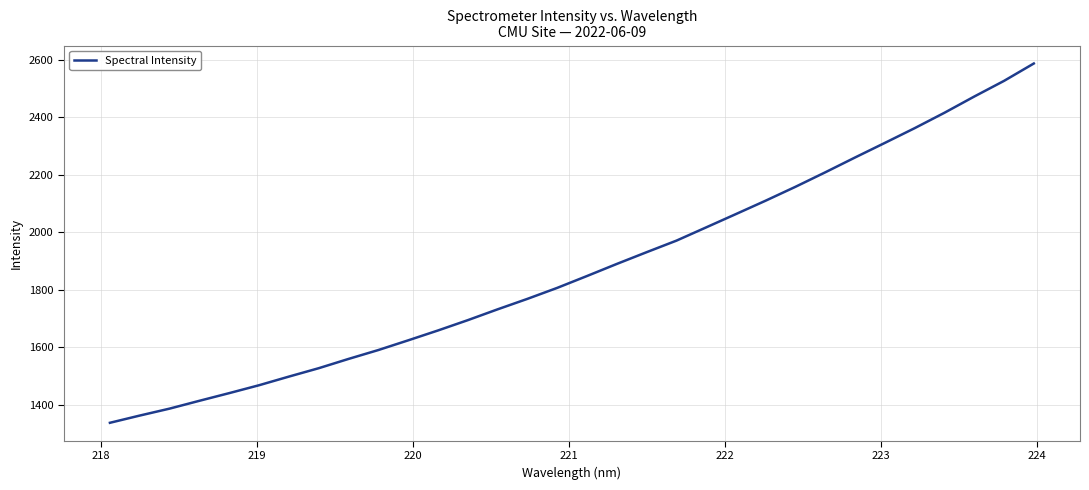

What is the difference between the second highest and second lowest values?

1164.2